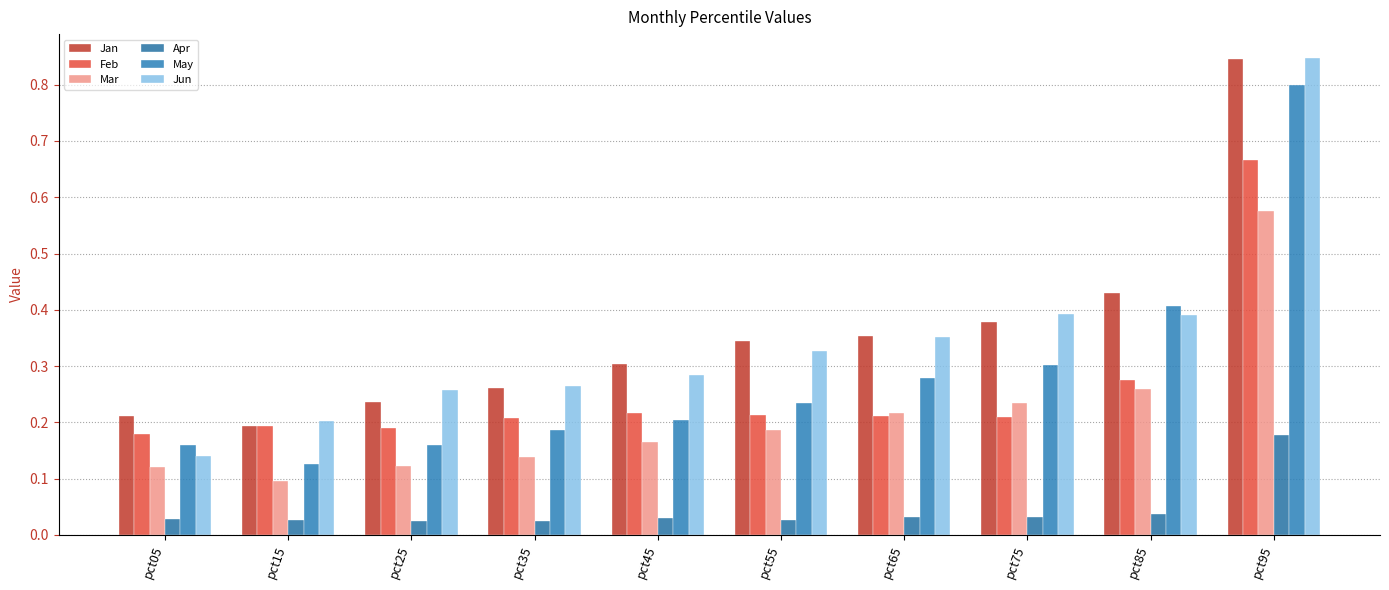

Reading left to right, what are all the values shown in this chart?

Jan: pct05=0.2	pct15=0.2	pct25=0.2	pct35=0.3	pct45=0.3	pct55=0.3	pct65=0.4	pct75=0.4	pct85=0.4	pct95=0.8
Feb: pct05=0.2	pct15=0.2	pct25=0.2	pct35=0.2	pct45=0.2	pct55=0.2	pct65=0.2	pct75=0.2	pct85=0.3	pct95=0.7
Mar: pct05=0.1	pct15=0.1	pct25=0.1	pct35=0.1	pct45=0.2	pct55=0.2	pct65=0.2	pct75=0.2	pct85=0.3	pct95=0.6
Apr: pct05=0.0	pct15=0.0	pct25=0.0	pct35=0.0	pct45=0.0	pct55=0.0	pct65=0.0	pct75=0.0	pct85=0.0	pct95=0.2
May: pct05=0.2	pct15=0.1	pct25=0.2	pct35=0.2	pct45=0.2	pct55=0.2	pct65=0.3	pct75=0.3	pct85=0.4	pct95=0.8
Jun: pct05=0.1	pct15=0.2	pct25=0.3	pct35=0.3	pct45=0.3	pct55=0.3	pct65=0.4	pct75=0.4	pct85=0.4	pct95=0.8